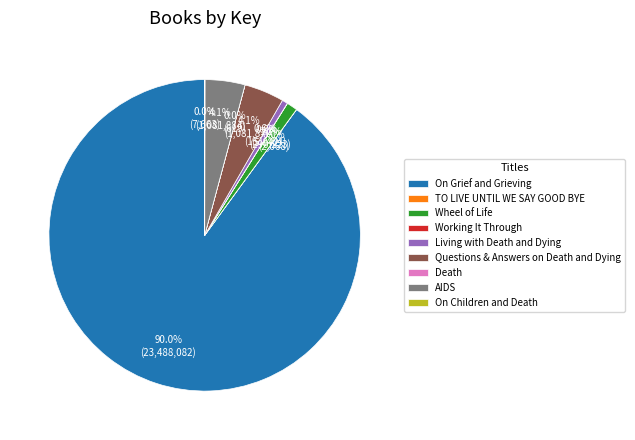

What is the largest slice in the pie chart?

On Grief and Grieving